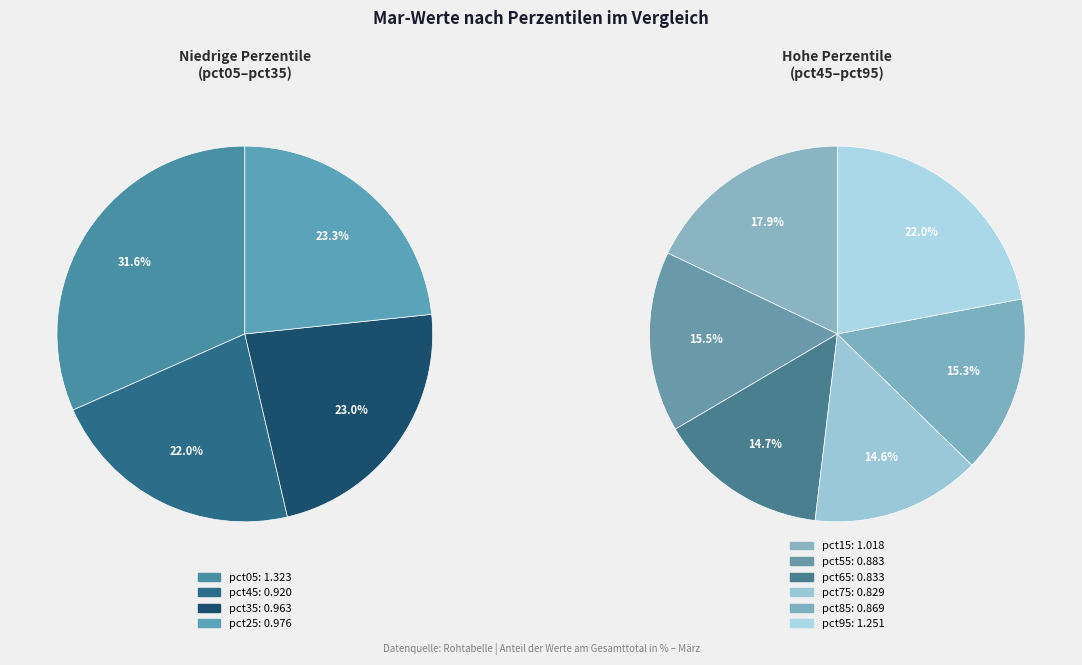

Between pct35 and pct45, which is larger?

pct35